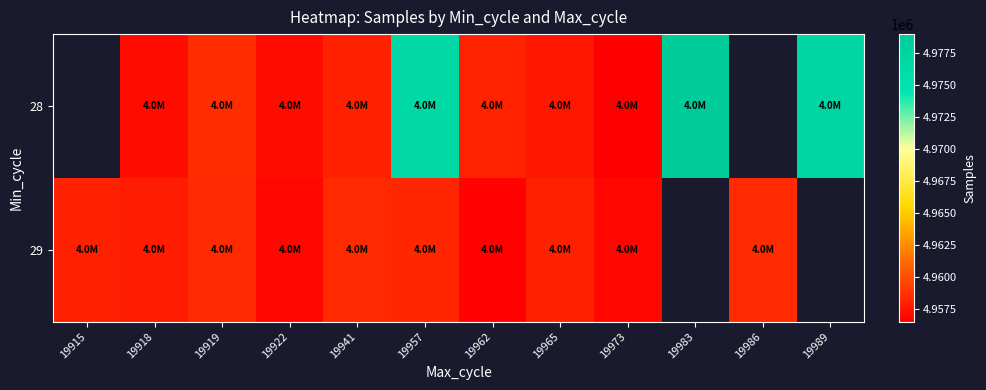

What is the minimum value shown in the chart?

4956497.0